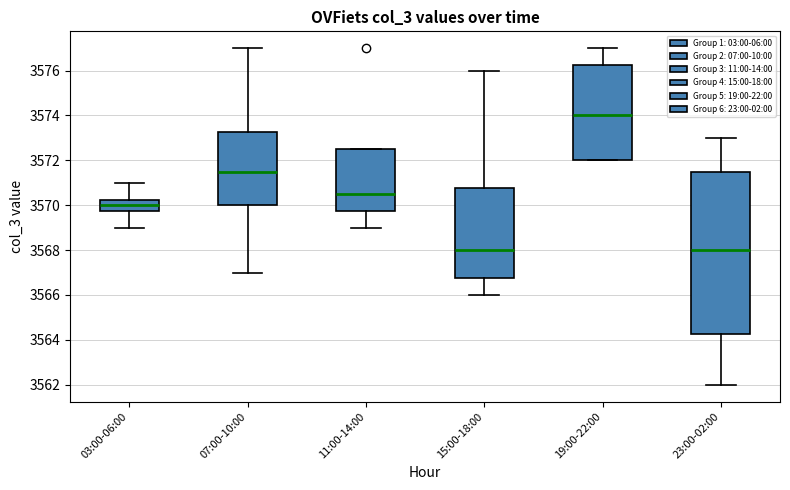

Comparing the boxes themselves (not the whiskers), which one is the tallest?

23:00-02:00